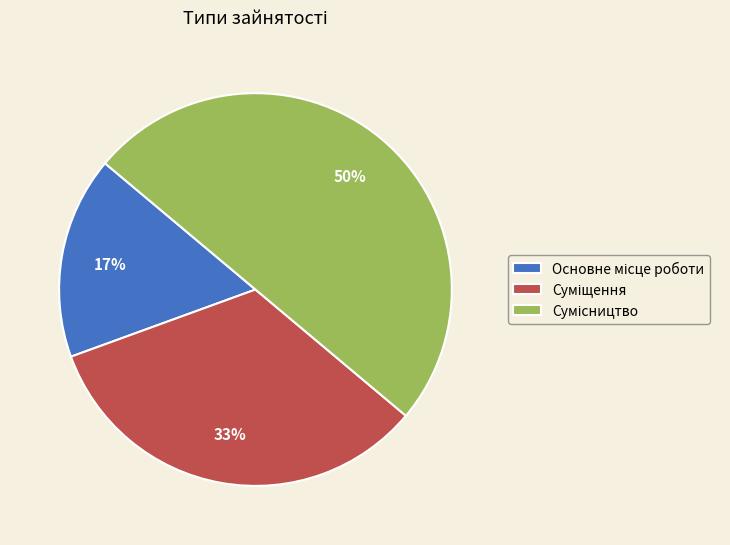

To the nearest percent, what is the difference between the largest and smallest slice percentages?

33%